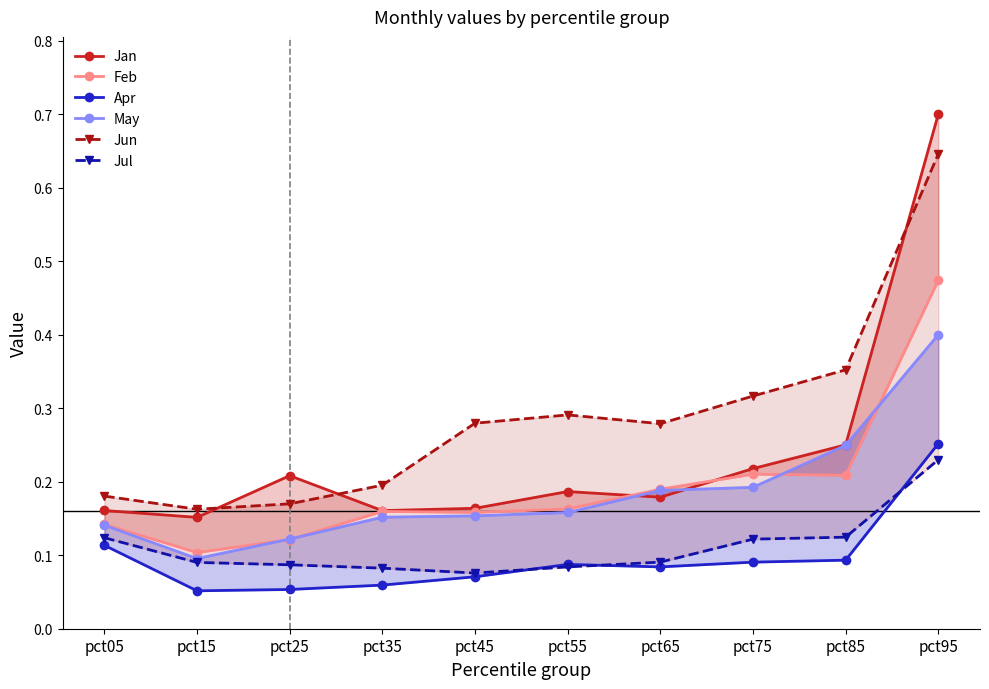

Reading left to right, what are all the values shown in this chart?

Jan: 0.2	0.2	0.2	0.2	0.2	0.2	0.2	0.2	0.3	0.7
Feb: 0.1	0.1	0.1	0.2	0.2	0.2	0.2	0.2	0.2	0.5
Apr: 0.1	0.1	0.1	0.1	0.1	0.1	0.1	0.1	0.1	0.3
May: 0.1	0.1	0.1	0.2	0.2	0.2	0.2	0.2	0.2	0.4
Jun: 0.2	0.2	0.2	0.2	0.3	0.3	0.3	0.3	0.4	0.6
Jul: 0.1	0.1	0.1	0.1	0.1	0.1	0.1	0.1	0.1	0.2